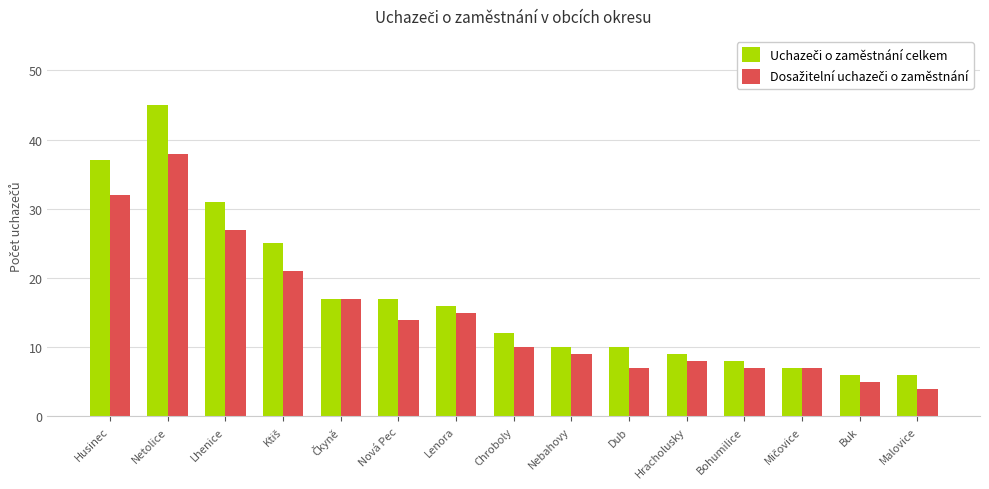

What is the maximum value shown in the chart?

45